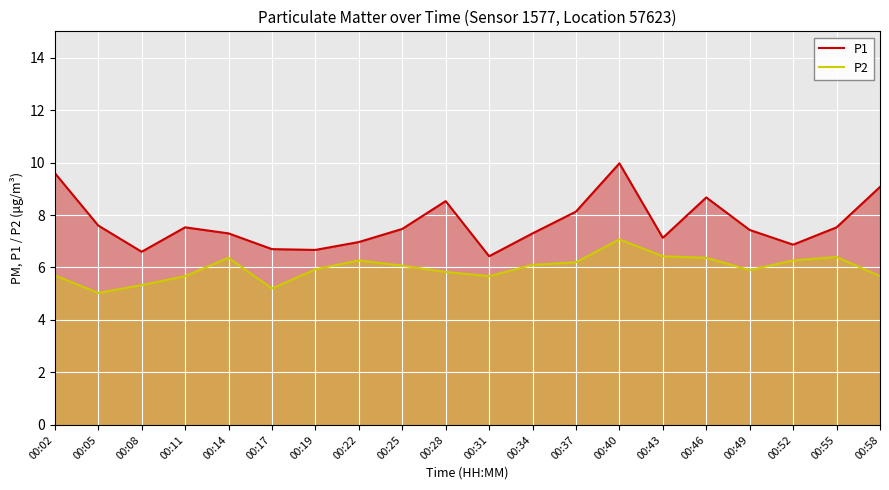

Rank the categories by P1 value from highest to lowest.

00:40, 00:02, 00:58, 00:46, 00:28, 00:37, 00:05, 00:11, 00:55, 00:25, 00:49, 00:14, 00:34, 00:43, 00:22, 00:52, 00:17, 00:19, 00:08, 00:31